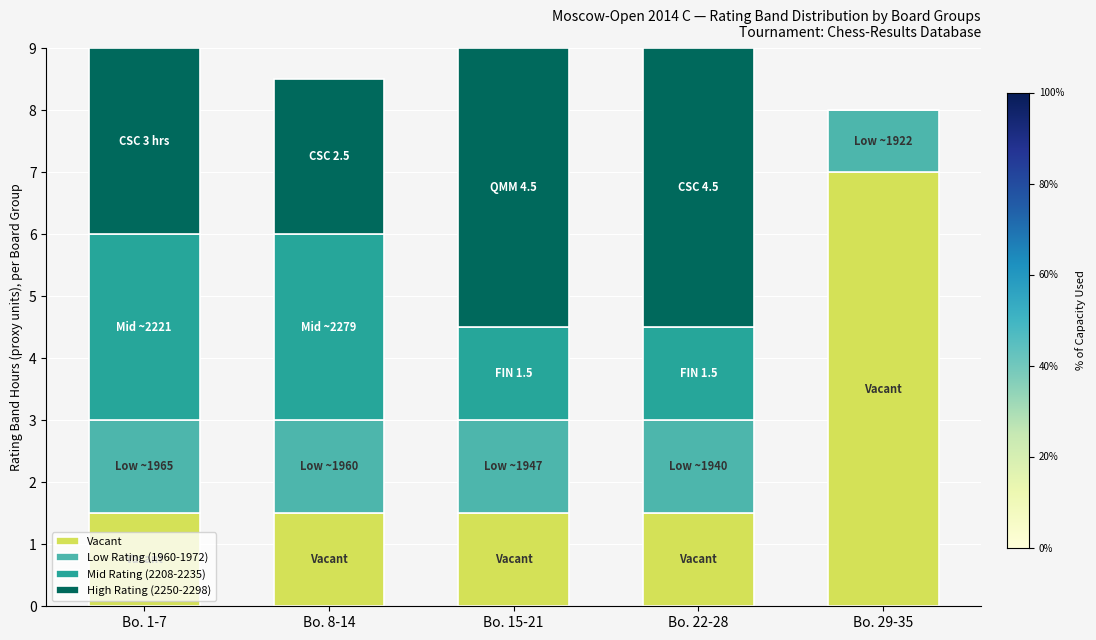

Are the bars grouped side by side (vs. stacked)?

No